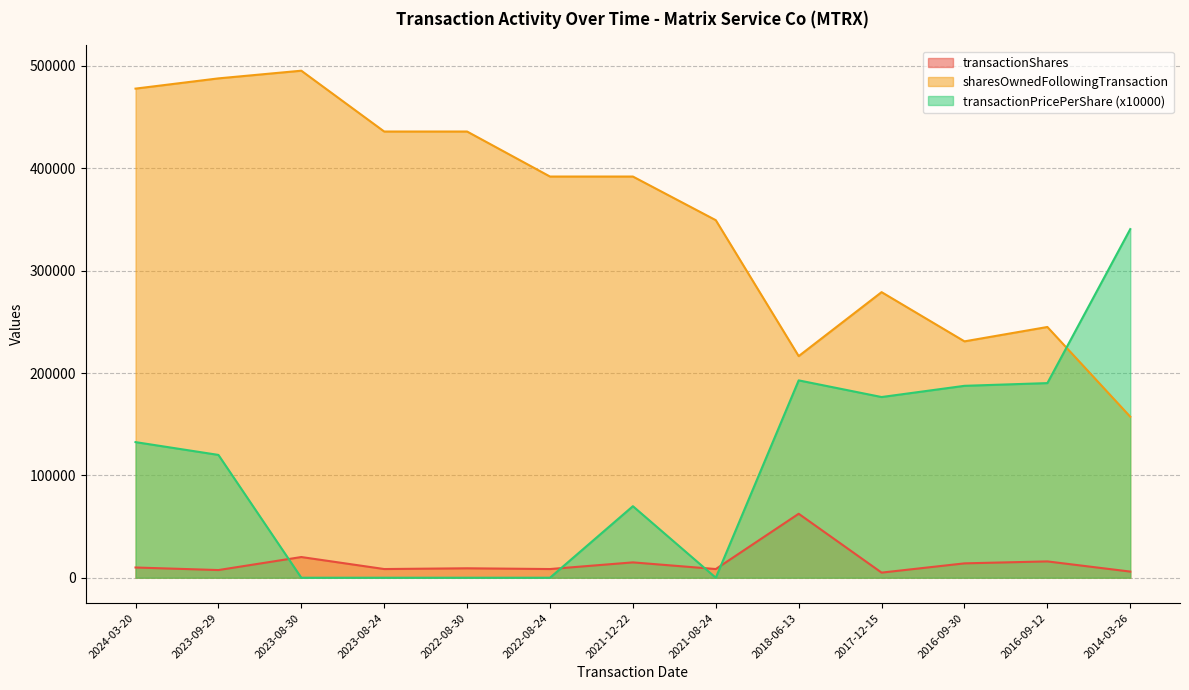

What is the total value across all series at 2017-12-15?

460579.0